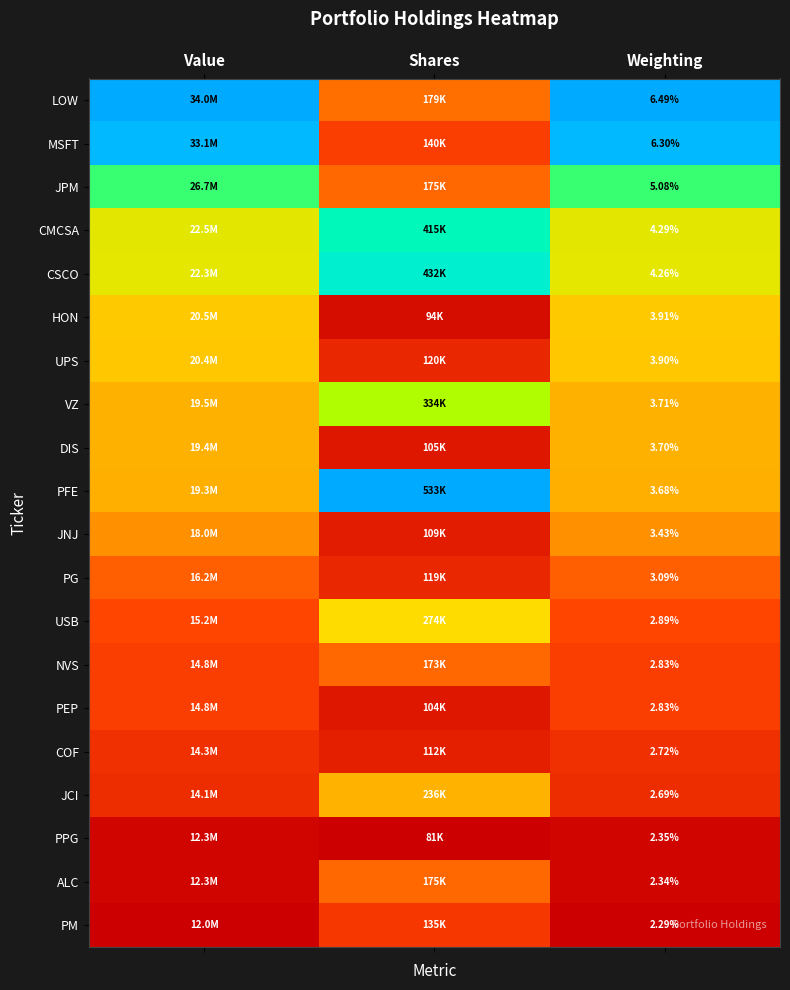

Which series has the largest total across all categories?

LOW